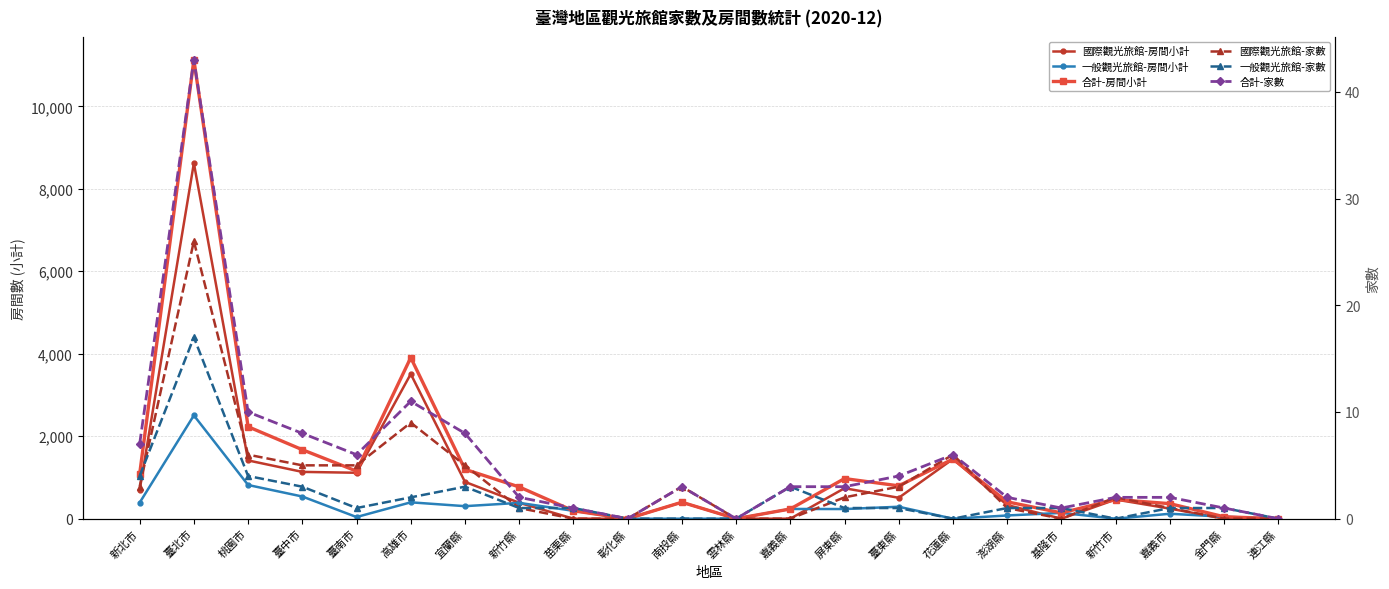

At which category does the chart reach its peak across all series?

臺北市